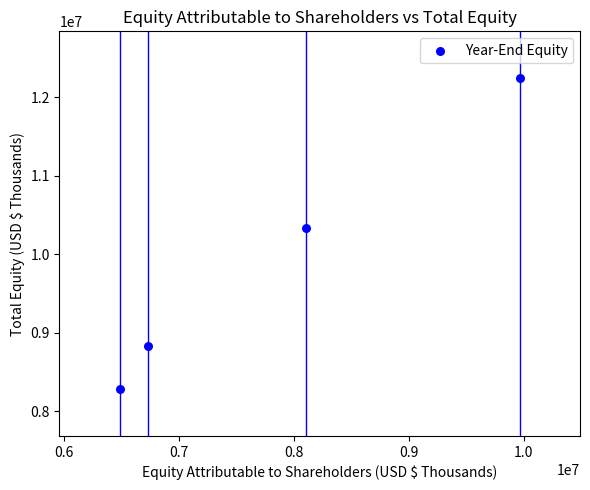

What is the range of X values (max minus min)?

3485816